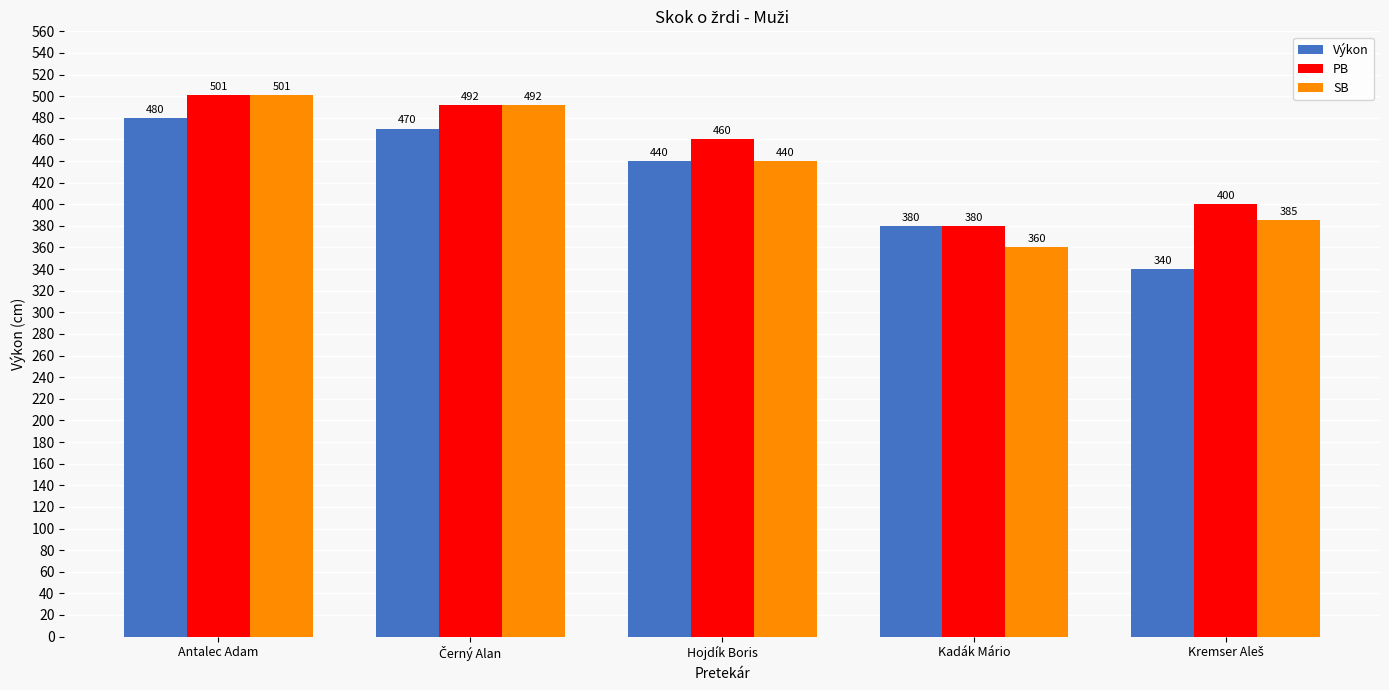

Rank the series by their average value, from lowest to highest.

Výkon, SB, PB